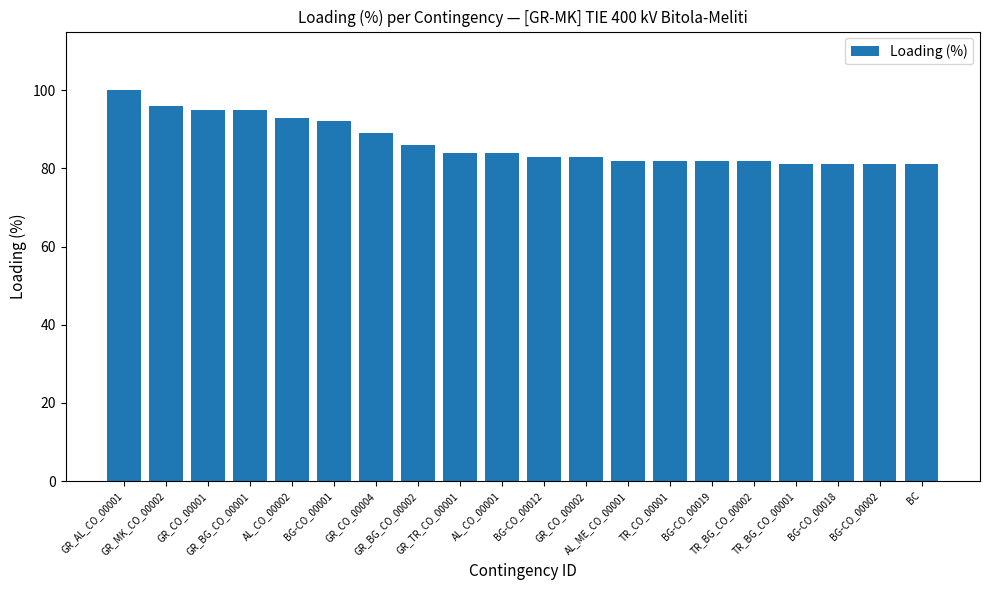

Are the bars grouped side by side (vs. stacked)?

No